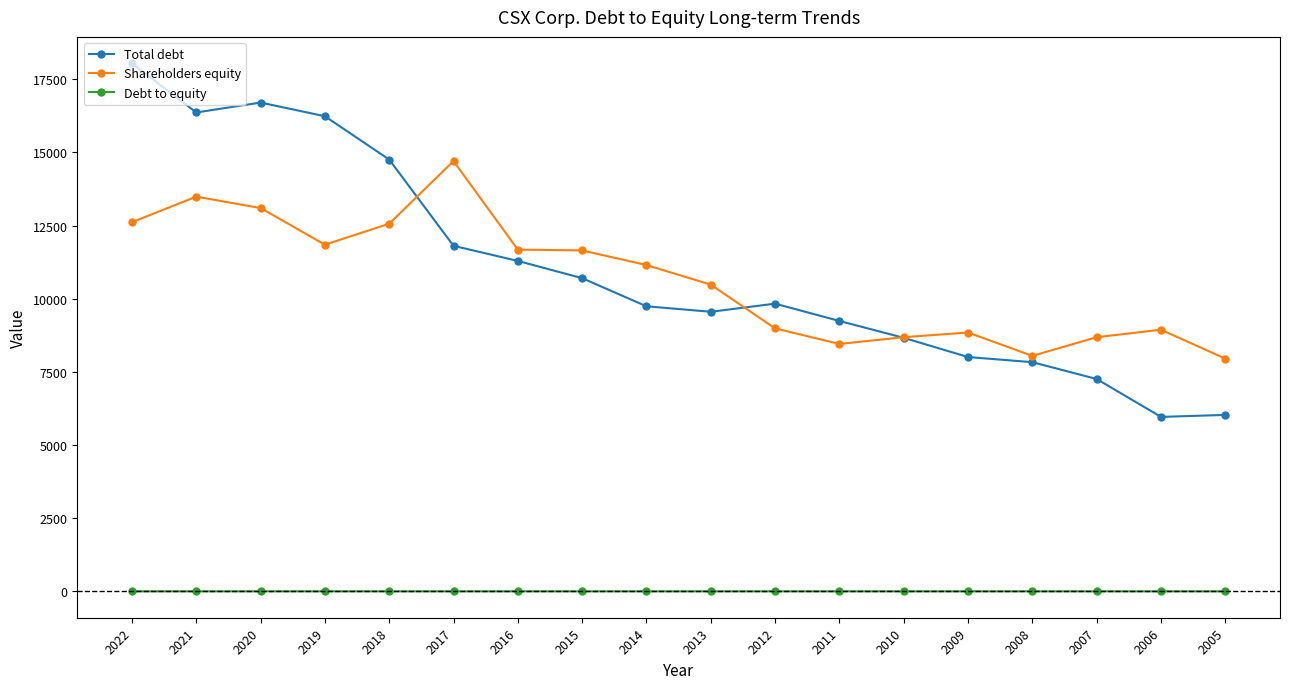

In Debt to equity, how many points are lower than both neighbors (excluding endpoints)?

5